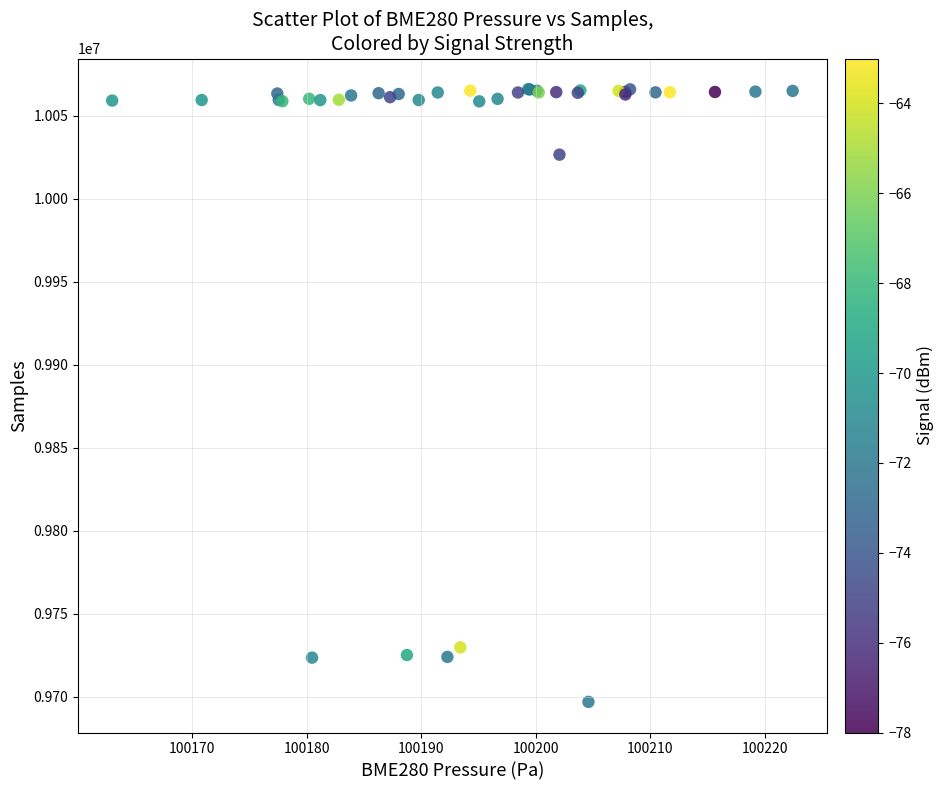

What Y value in the scatter plot is closest to 9881361?

10026483